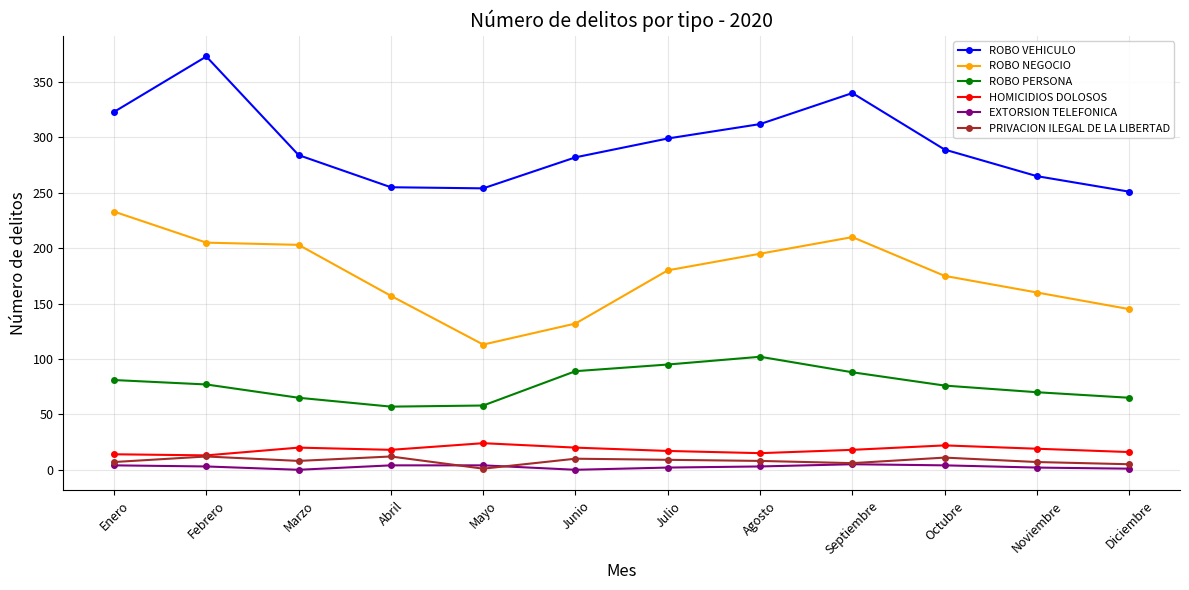

At how many categories does at least one series exceed 295?

5